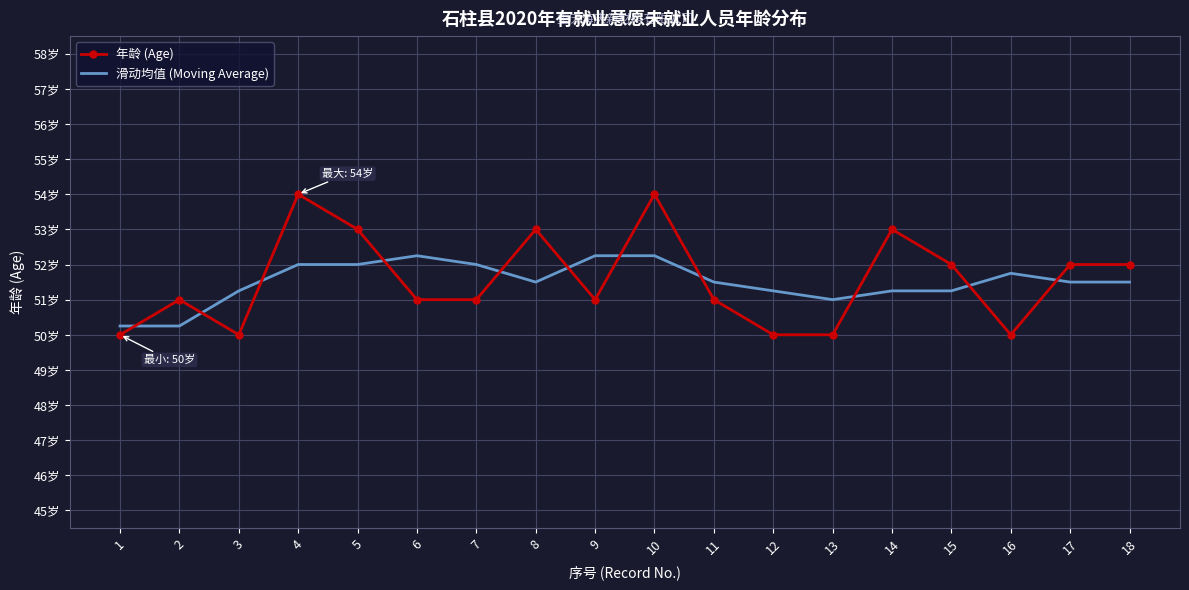

The 滑动均值 (Moving Average) series shows 88.5 at 2. True or false?

False